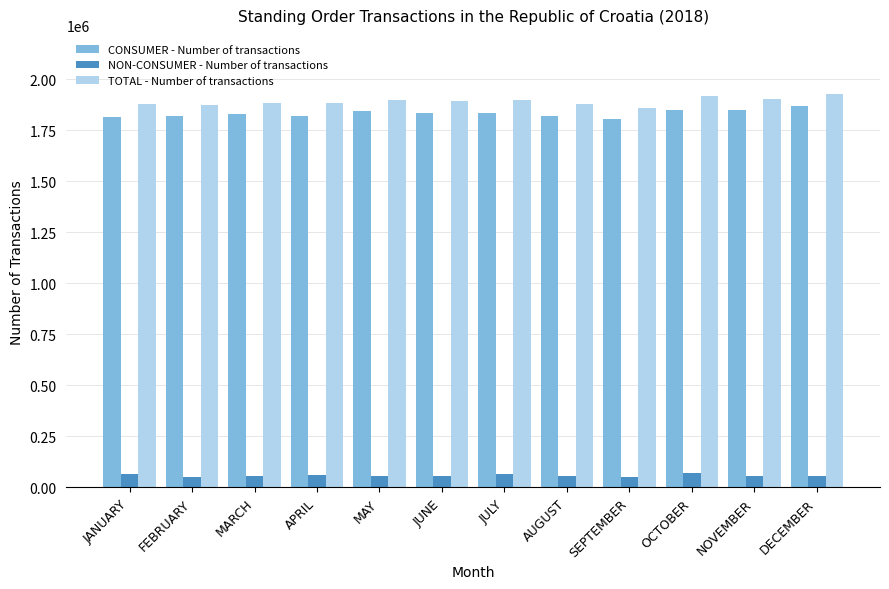

True or false: CONSUMER - Number of transactions has a value of 1836554 at JUNE.

True